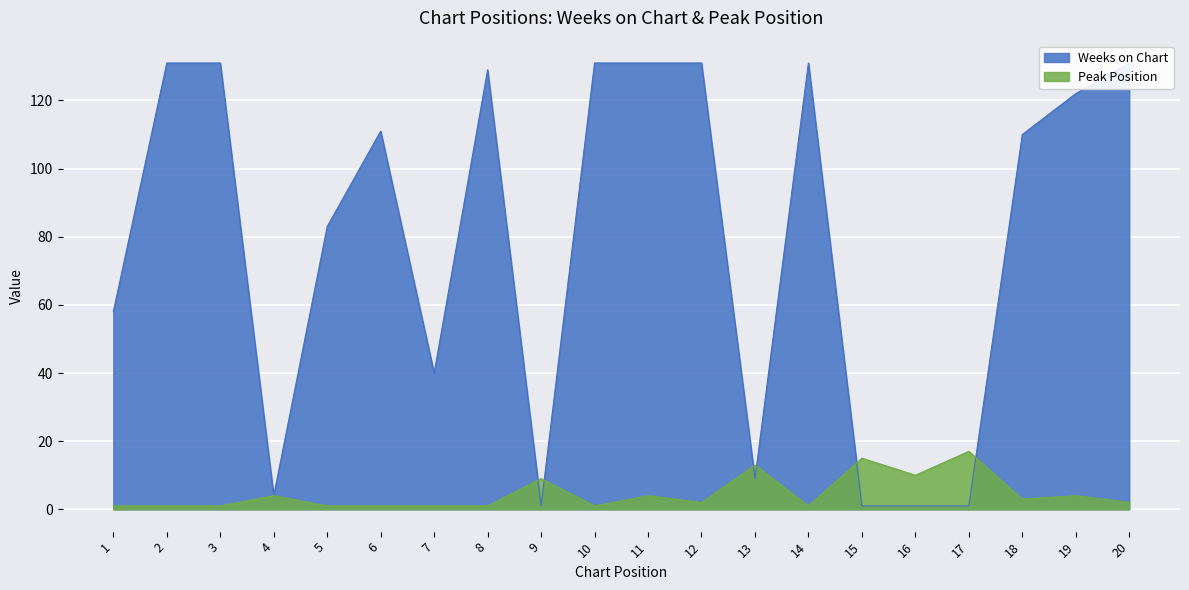

List the series in order of their peak value, lowest first.

Peak Position, Weeks on Chart